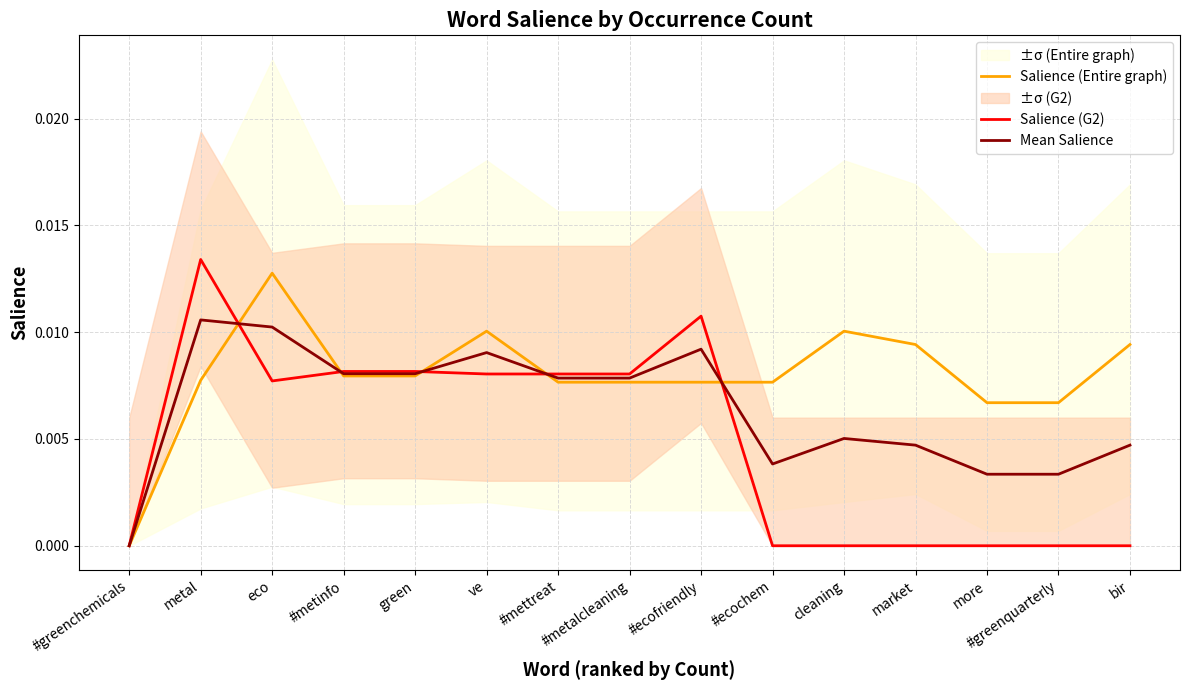

Is the value of Salience (G2) at more greater than the value of Salience (Entire graph) at #metalcleaning?

No